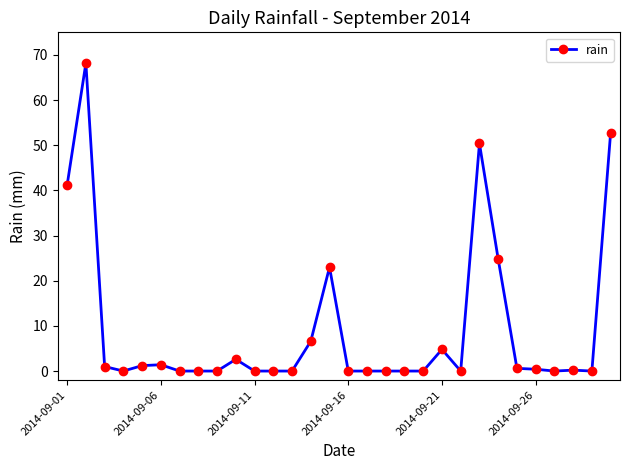

What is the sum of all values?

279.2